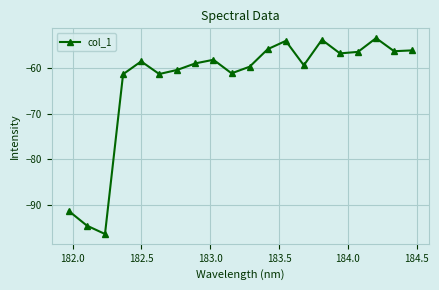

How many distinct data groups are displayed?

1